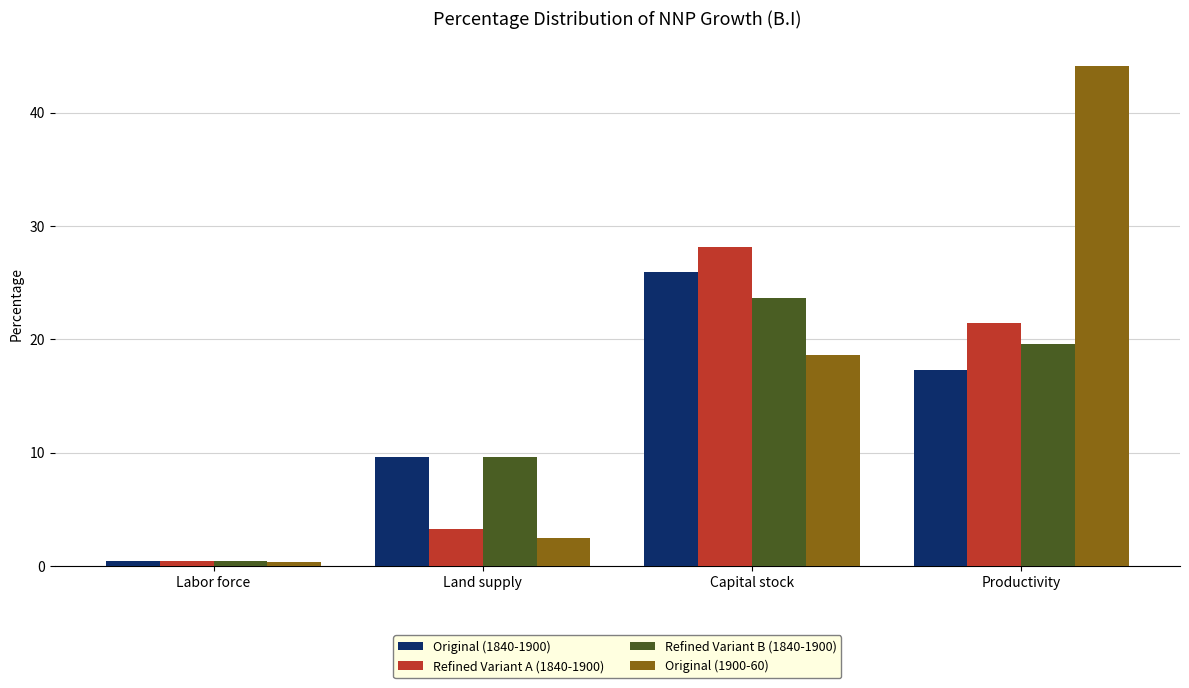

What is the value of the Refined Variant B (1840-1900) bar at the 2nd from the left?

9.6